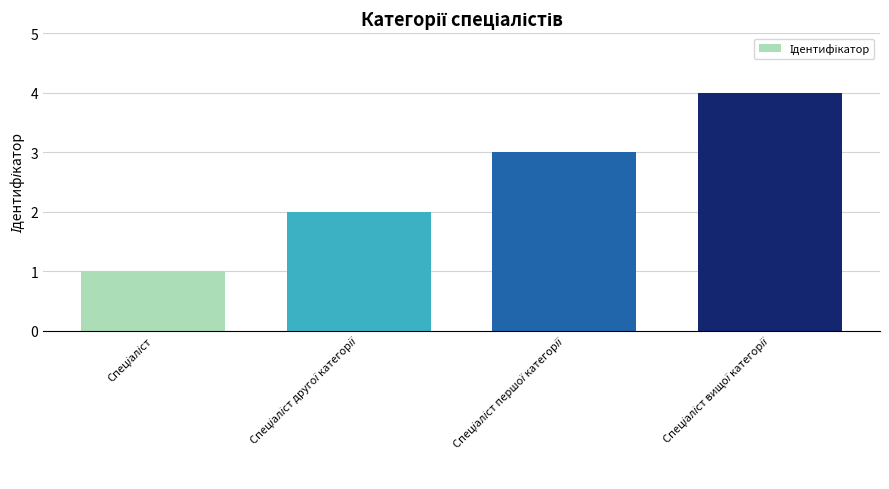

What is the difference between the maximum and minimum values?

3